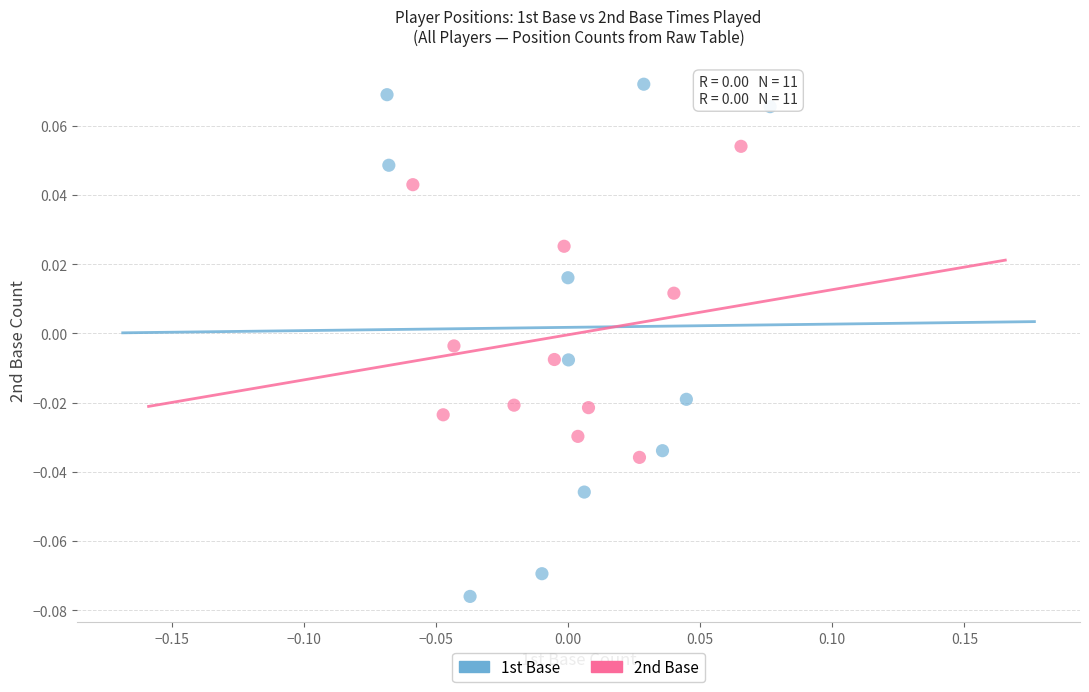

Which series reaches the maximum Y coordinate?

1st Base